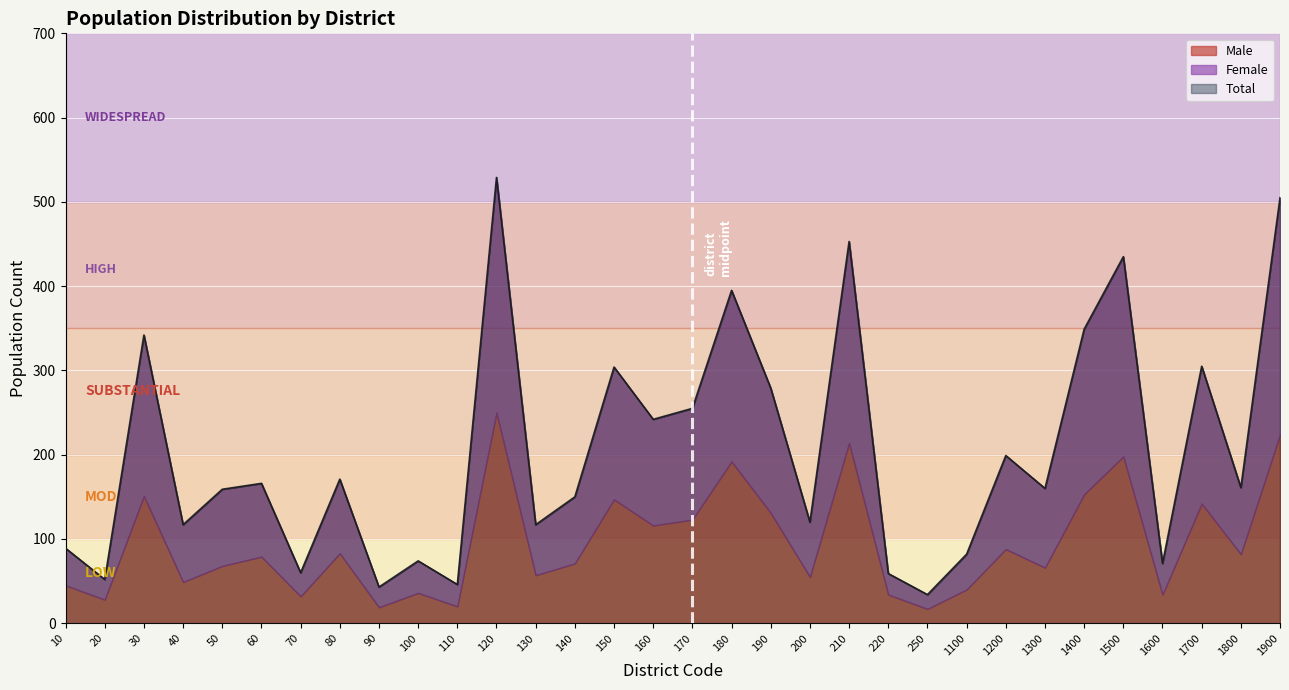

How many distinct data groups are displayed?

3